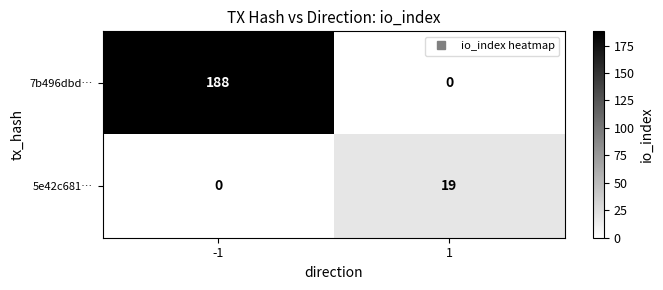

How many positive values does the 5e42c681… series have?

1